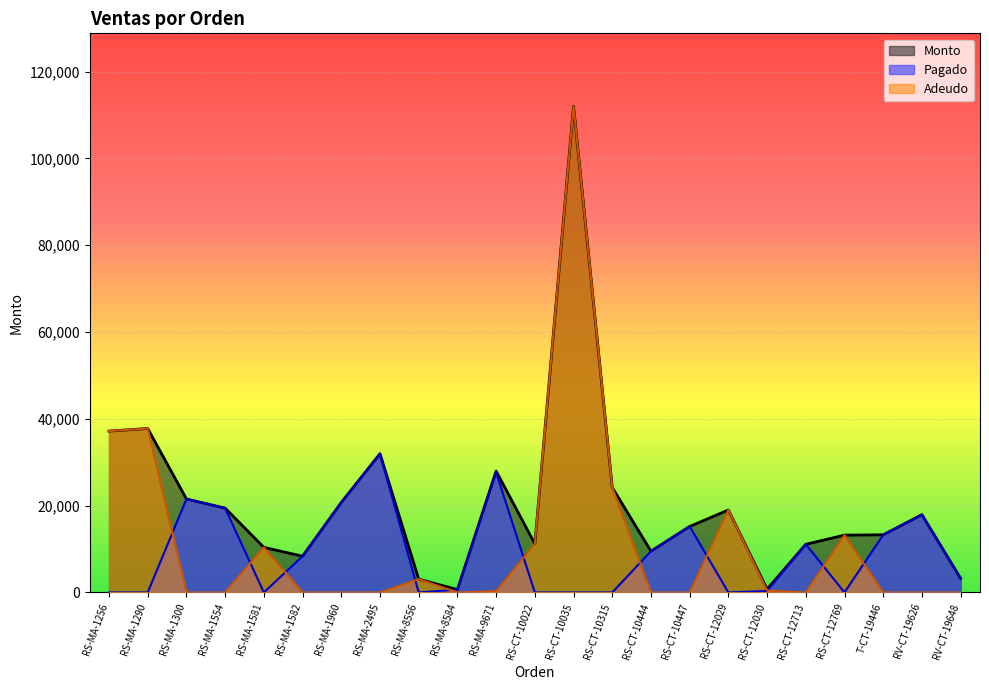

Which label corresponds to the largest value in the chart?

RS-CT-10035